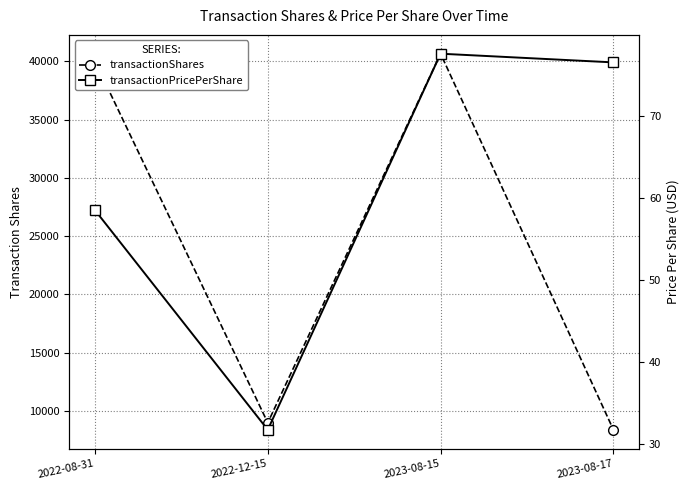

At which label does transactionShares reach its minimum?

2023-08-17